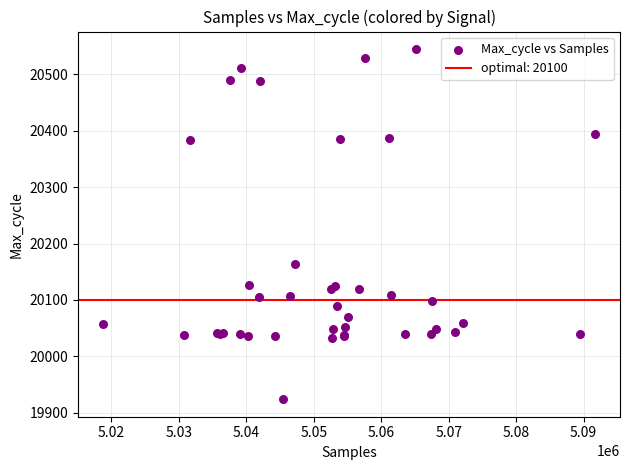

What Y value in the scatter plot is closest to 20234?

20163